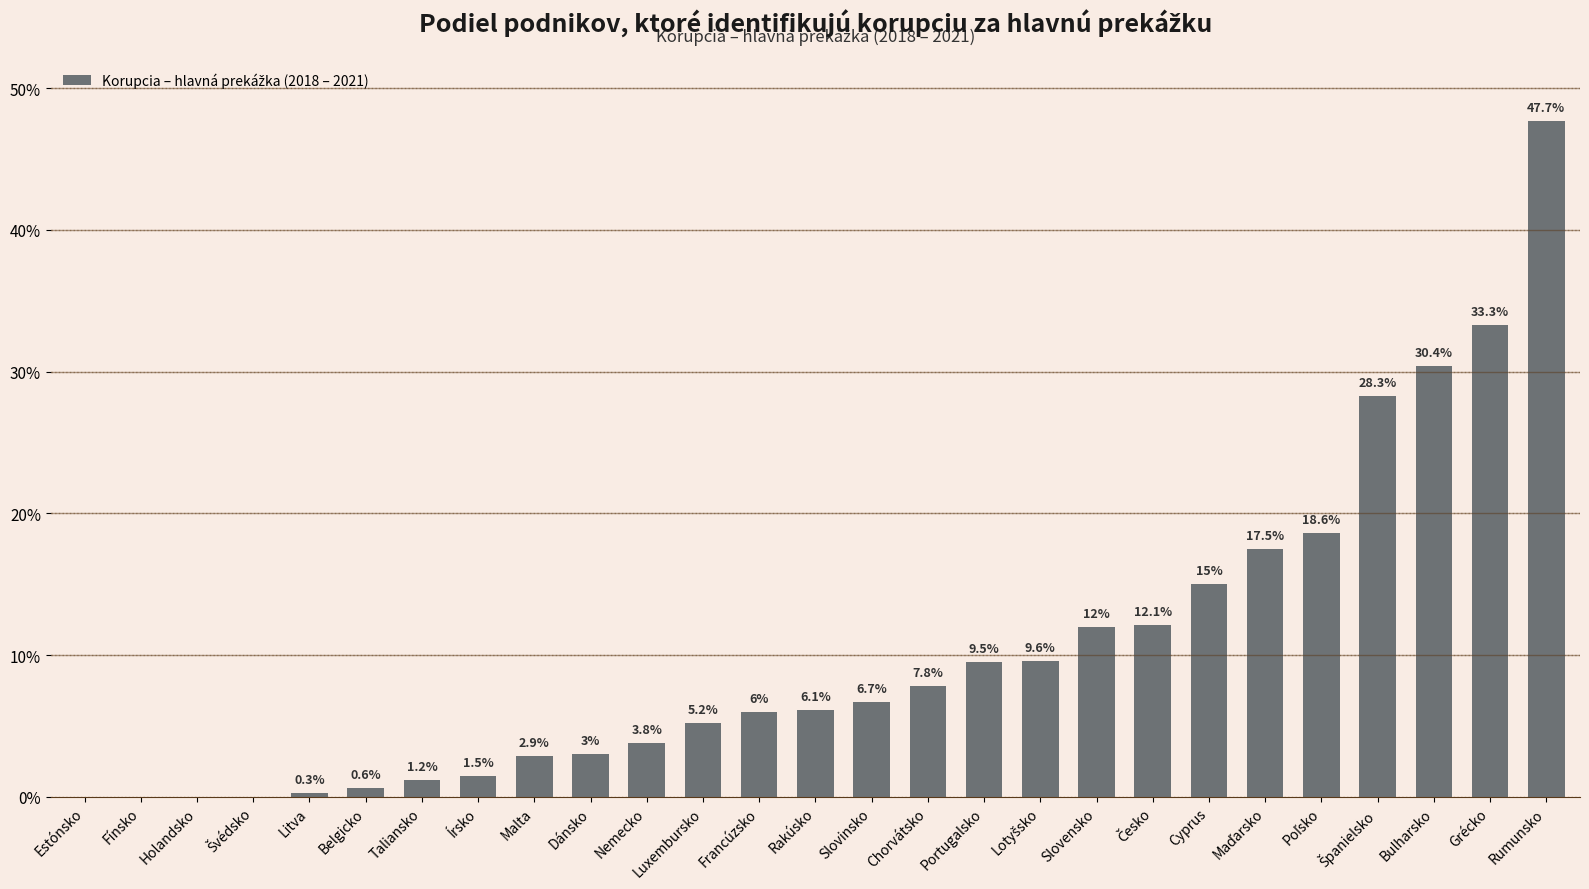

What is the sum of the values at Írsko and Bulharsko?

31.9